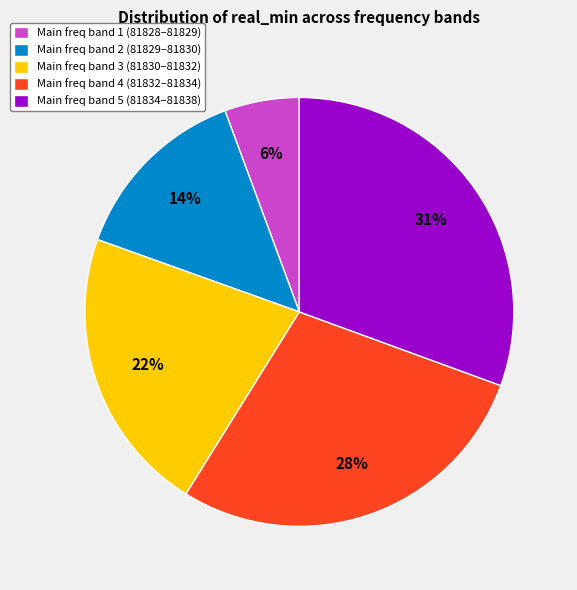

To the nearest percent, what is the combined percentage of Main freq band 4 (81832–81834) and Main freq band 2 (81829–81830)?

42%